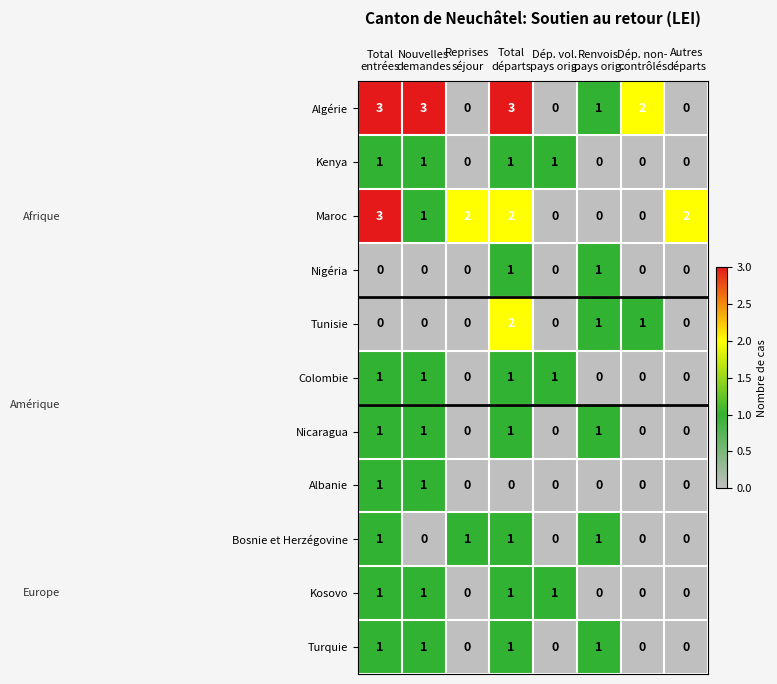

Which series has the largest total across all categories?

Algérie